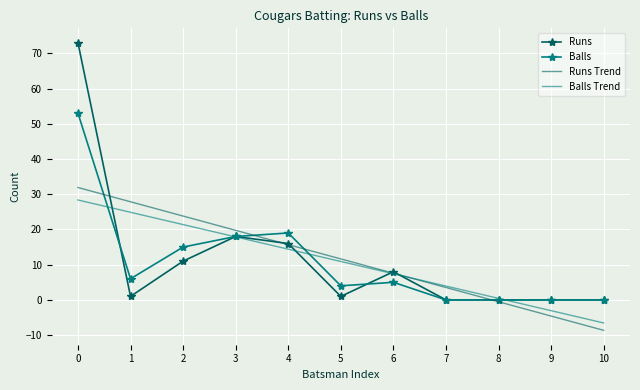

What is the difference between the Balls Trend values at 9 and 8?

3.5